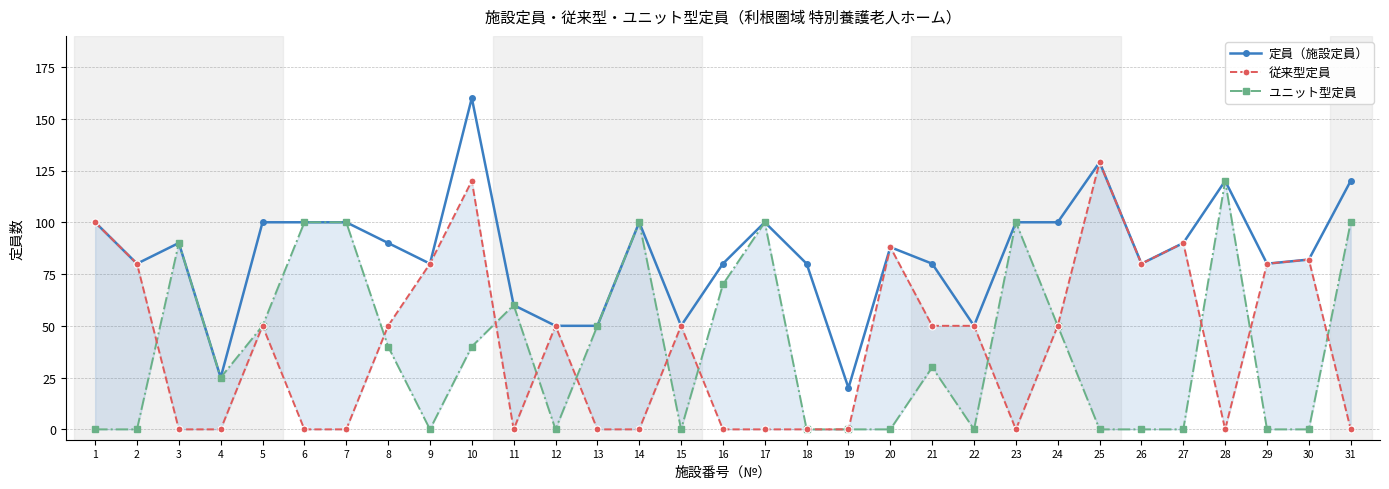

What is the value of the ユニット型定員 point at the 5th from the left?

50